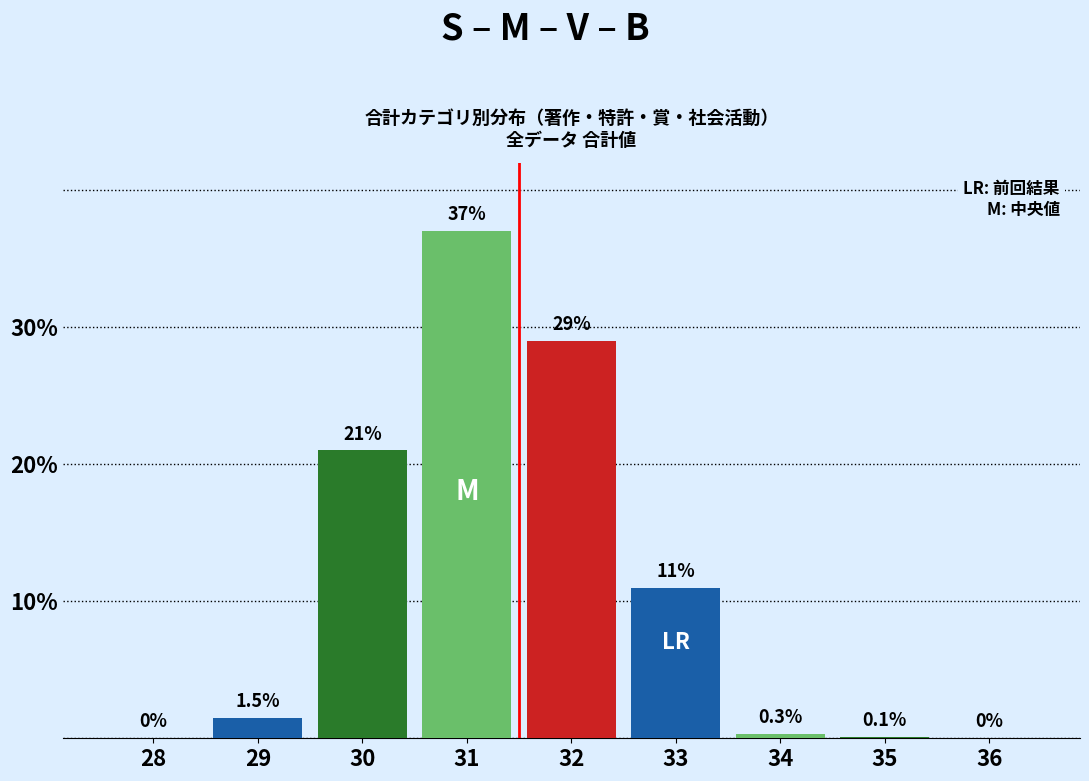

Reading left to right, list all the values displayed in this chart.

28=0.0	29=1.5	30=21.0	31=37.0	32=29.0	33=11.0	34=0.3	35=0.1	36=0.0